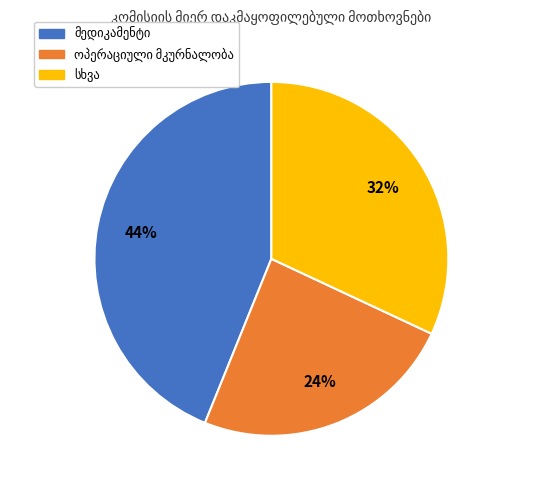

To the nearest percent, what is the average slice percentage?

33%